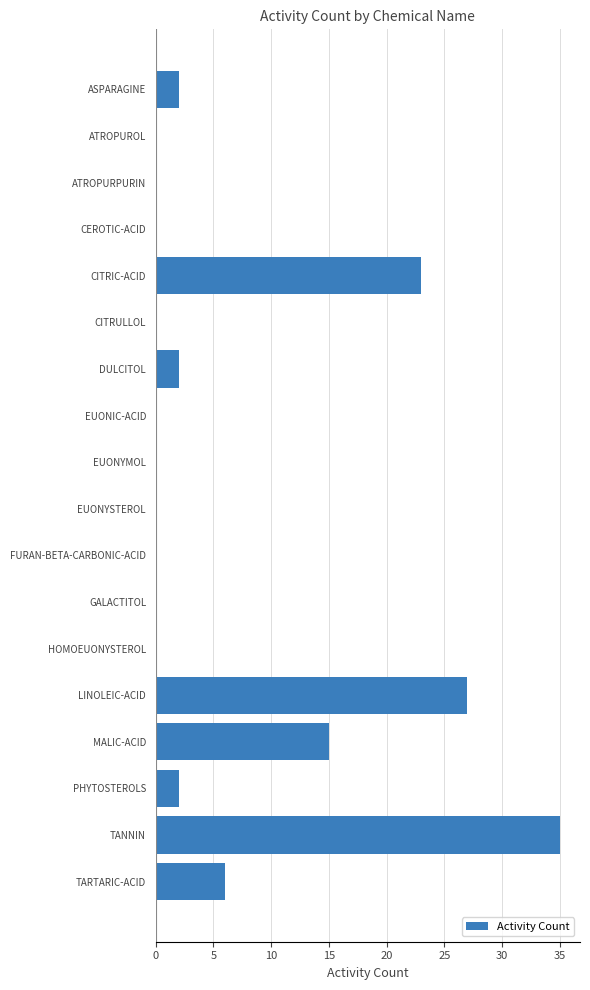

Count the number of categories in the chart.

18